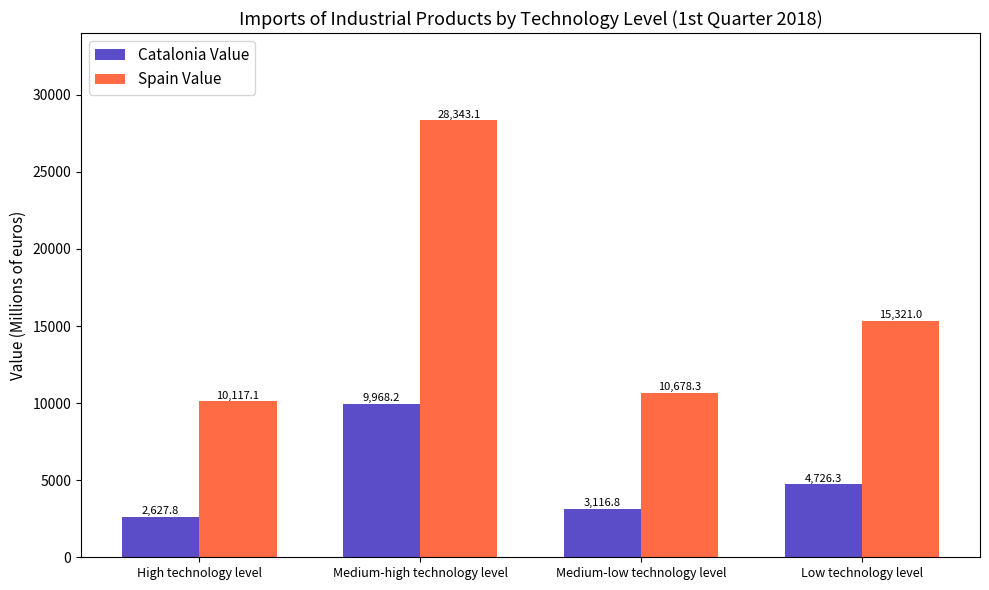

Which category has the lowest value across all series?

High technology level